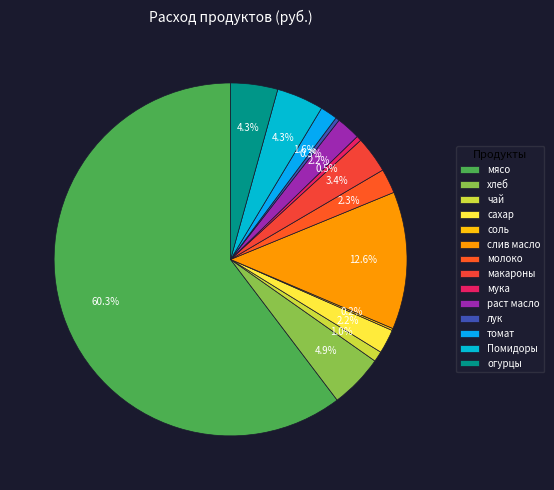

To the nearest percent, what is the difference between the largest and smallest slice percentages?

60%